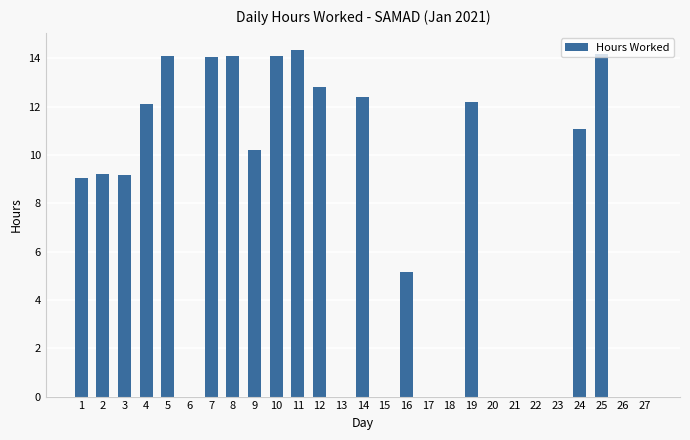

How many series are shown in this chart?

1